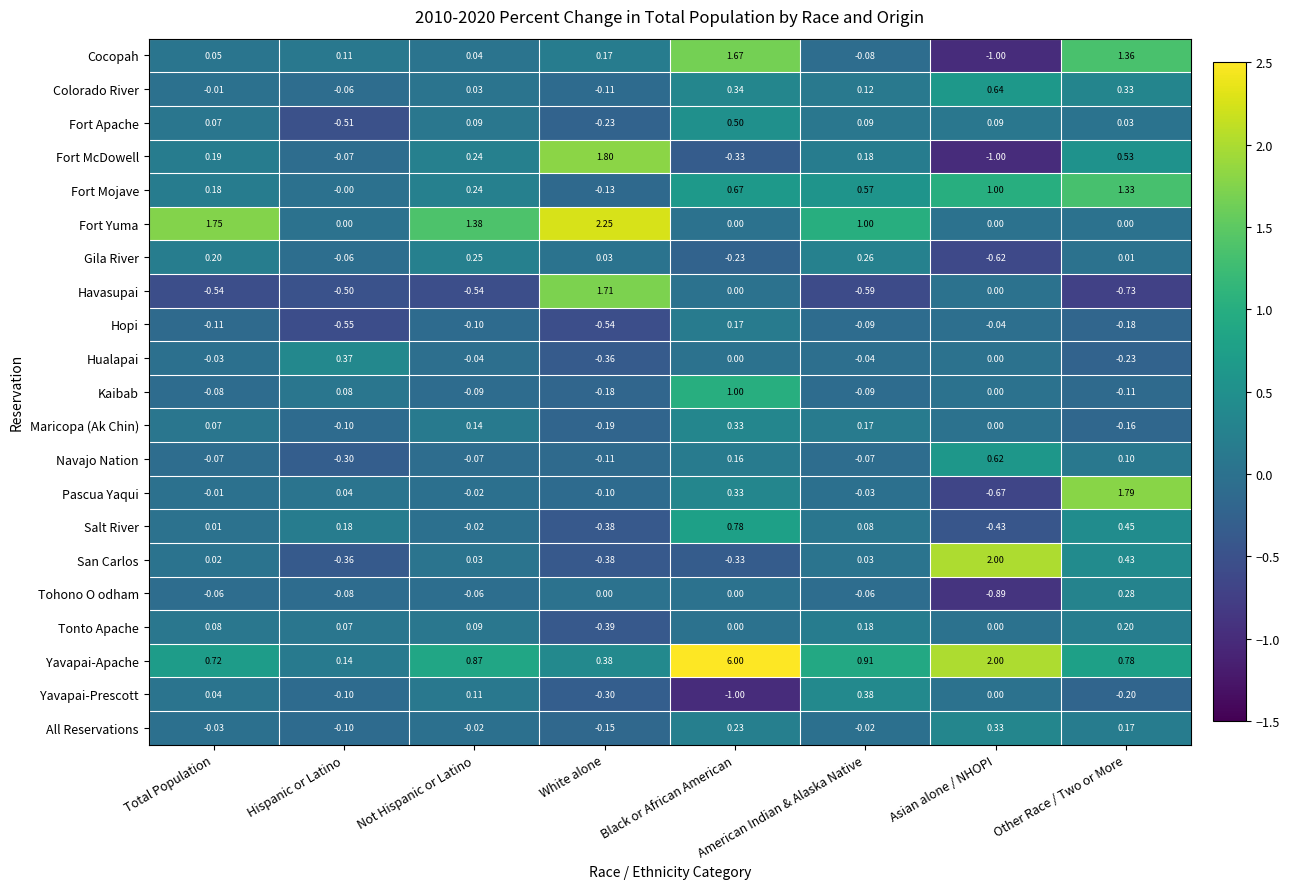

Which series has the largest range (max minus min)?

Yavapai-Apache